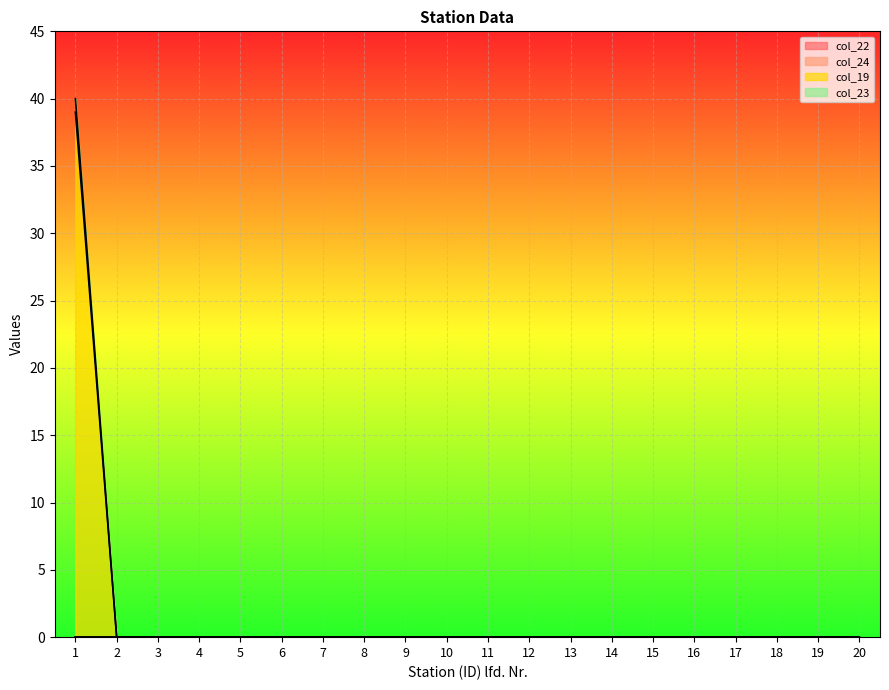

Reading right to left, list all the values displayed in this chart.

col_19: 20=0	19=0	18=0	17=0	16=0	15=0	14=0	13=0	12=0	11=0	10=0	9=0	8=0	7=0	6=0	5=0	4=0	3=0	2=0	1=39
col_23: 20=0	19=0	18=0	17=0	16=0	15=0	14=0	13=0	12=0	11=0	10=0	9=0	8=0	7=0	6=0	5=0	4=0	3=0	2=0	1=40